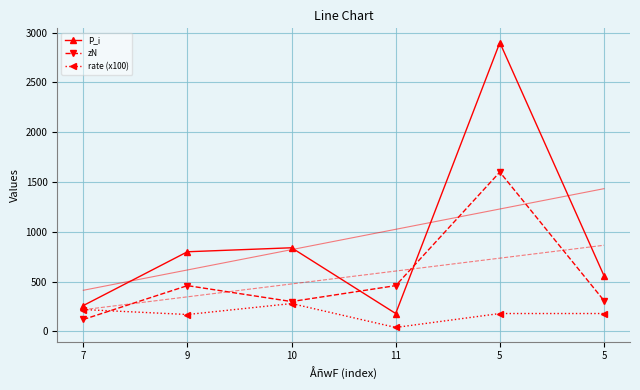

The rate (x100) series shows 220.0 at 7. True or false?

True